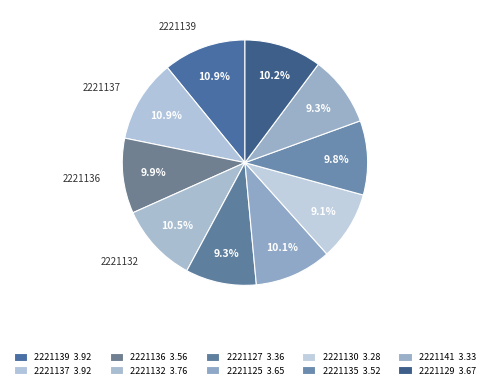

Does 2221132 account for over 50% of the chart?

No